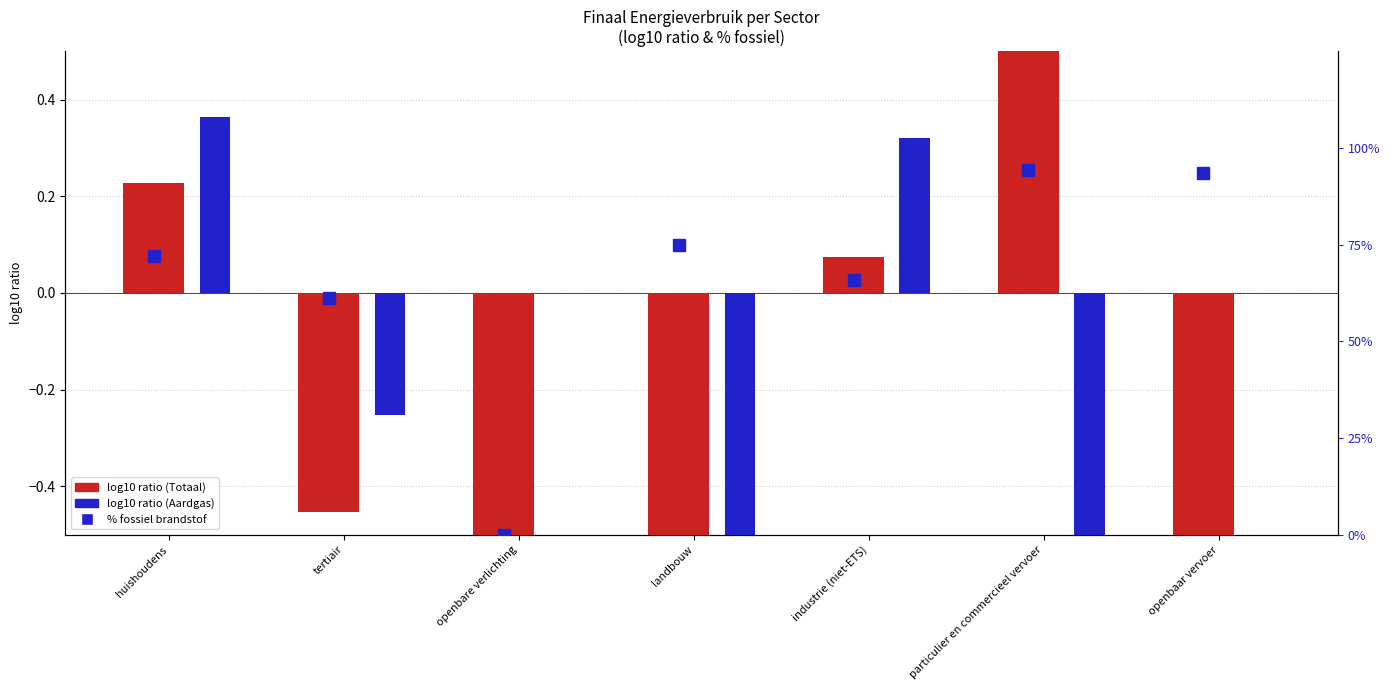

What is the spread (max minus min) of values at huishoudens?

71.8